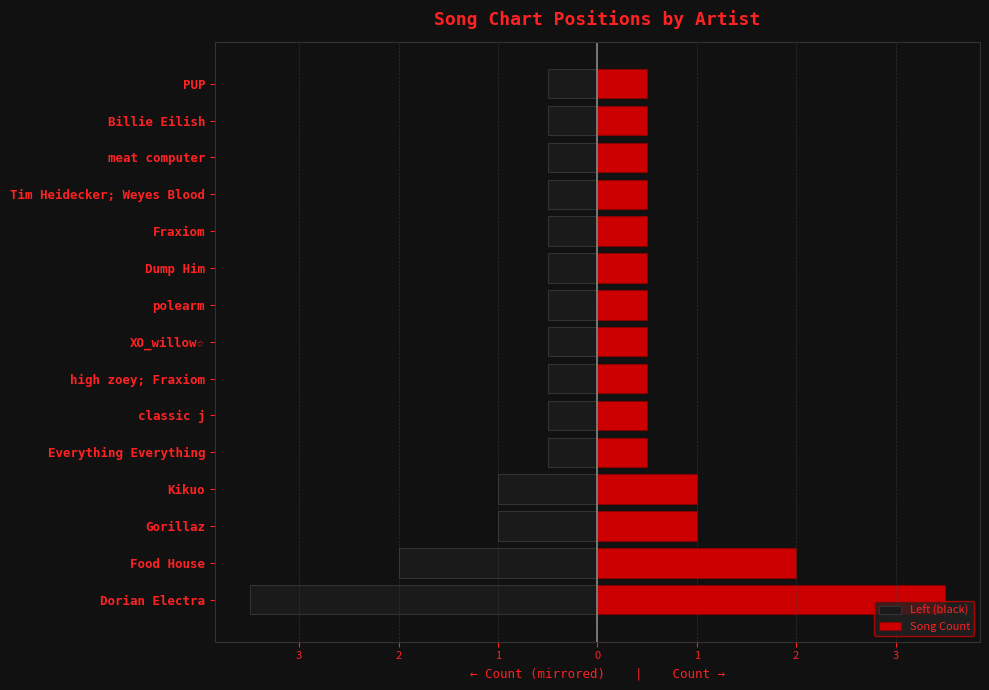

What is the spread (max minus min) of values at 1?

2.0